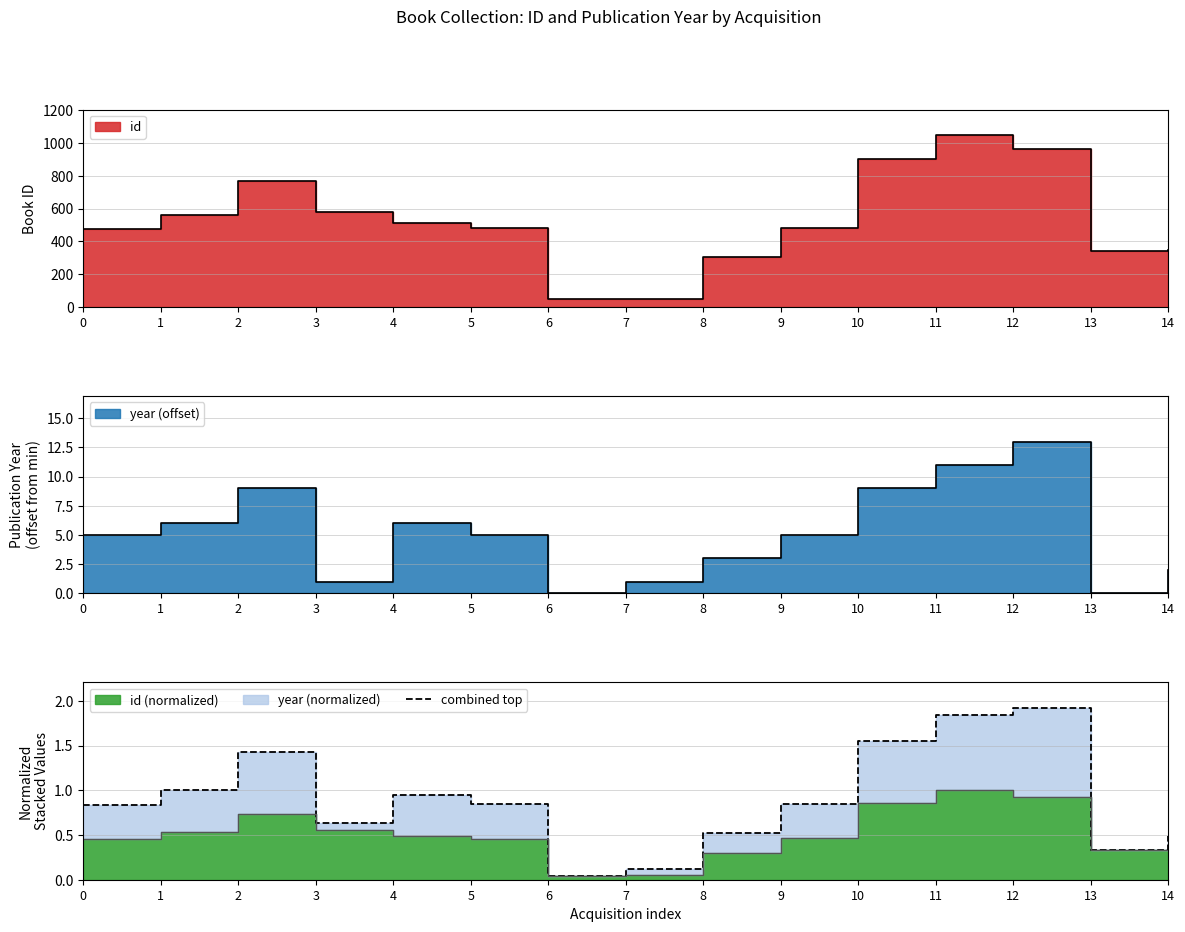

Rank the categories by value from highest to lowest.

12, 11, 10, 2, 1, 4, 9, 5, 0, 3, 8, 14, 13, 7, 6